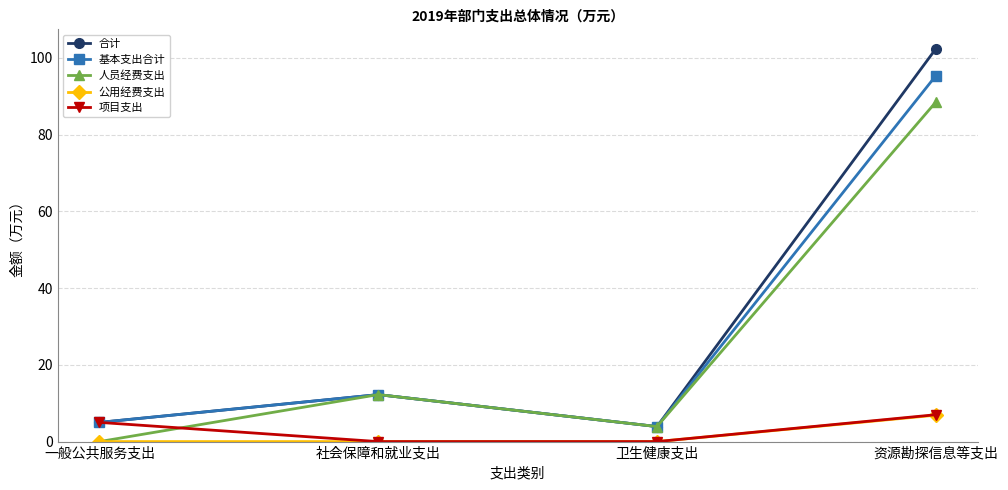

Which series has the largest range (max minus min)?

合计